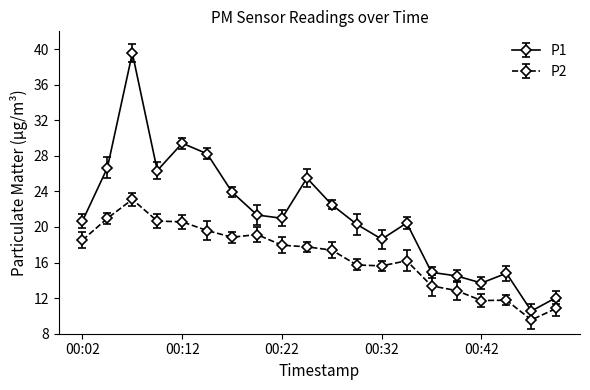

How many data points in P1 are less than 20?

7